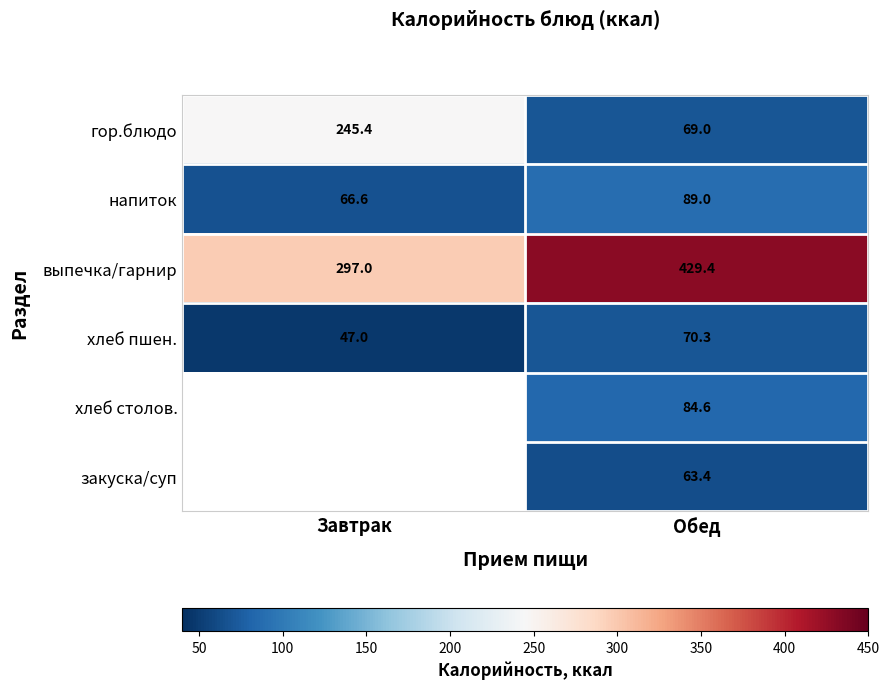

At which label does напиток reach its peak?

Обед